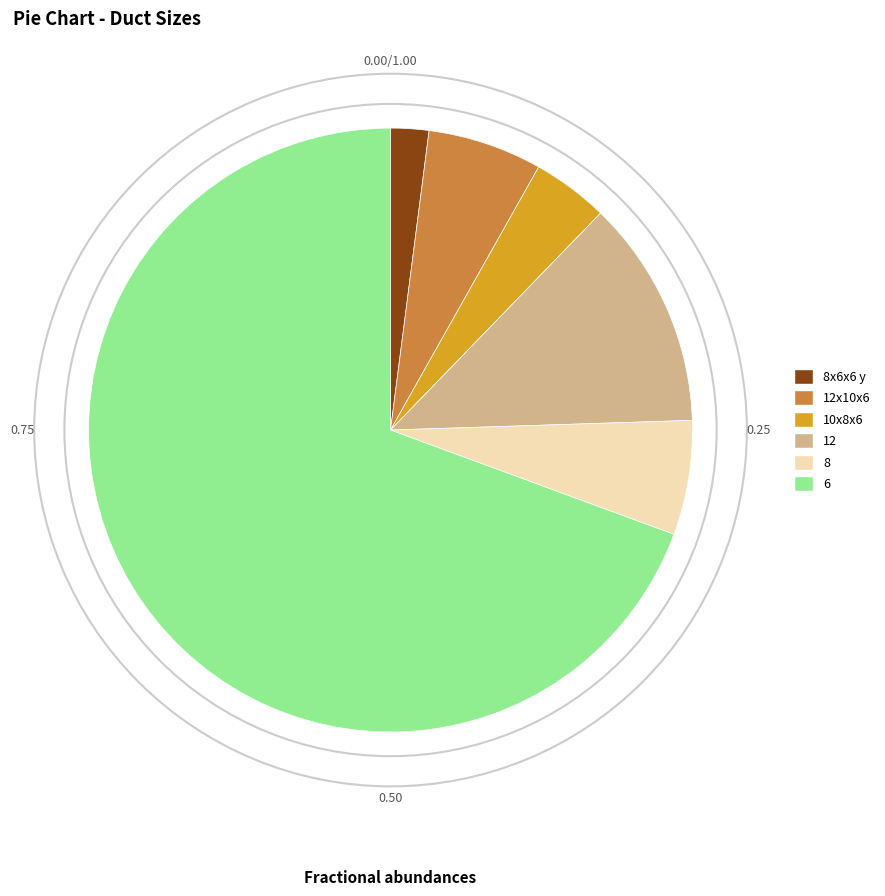

Approximately how many times larger is the value at 12 compared to 12x10x6?

2.0